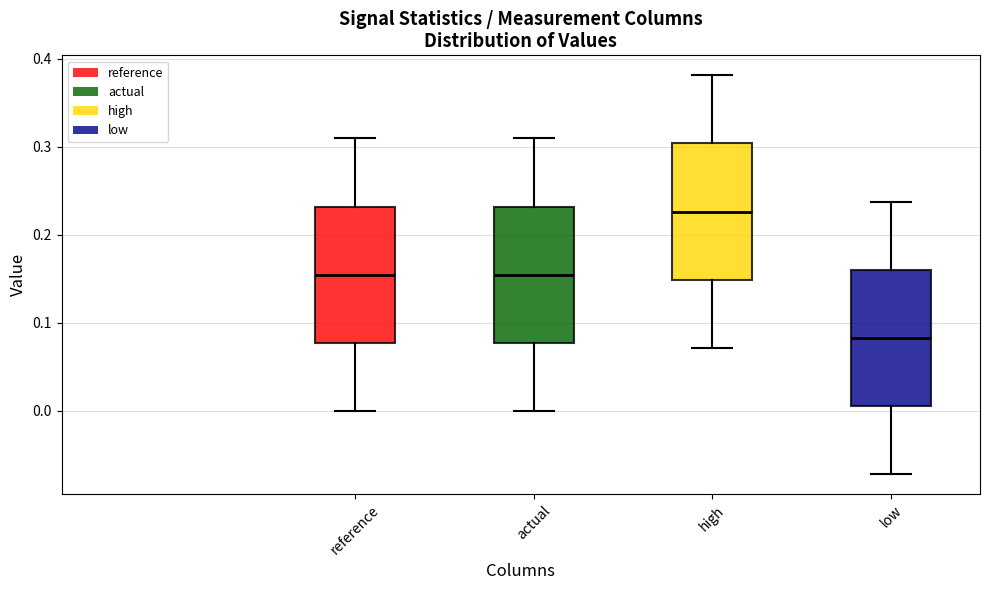

Reading left to right, transcribe this box plot: for each box, give where its median line is, the range the box spans, and where its two whiskers end, as read against the y-axis. The values are not printed on the chart, so give them approximately, as read against the axis.

reference: median 0.15, box 0.08 to 0.23, whiskers 0.00 to 0.31
actual: median 0.15, box 0.08 to 0.23, whiskers 0.00 to 0.31
high: median 0.23, box 0.15 to 0.30, whiskers 0.07 to 0.38
low: median 0.08, box 0.01 to 0.16, whiskers -0.07 to 0.24